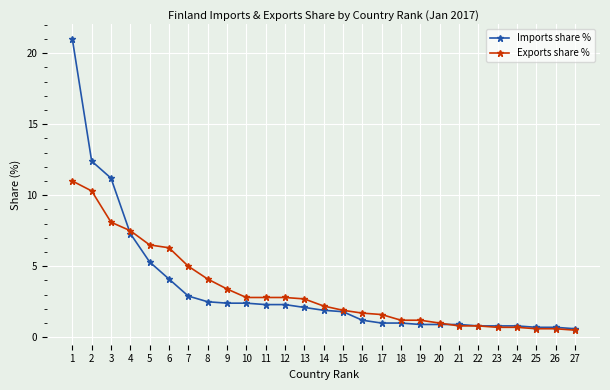

What is the highest value of the Exports share % series?

11.0